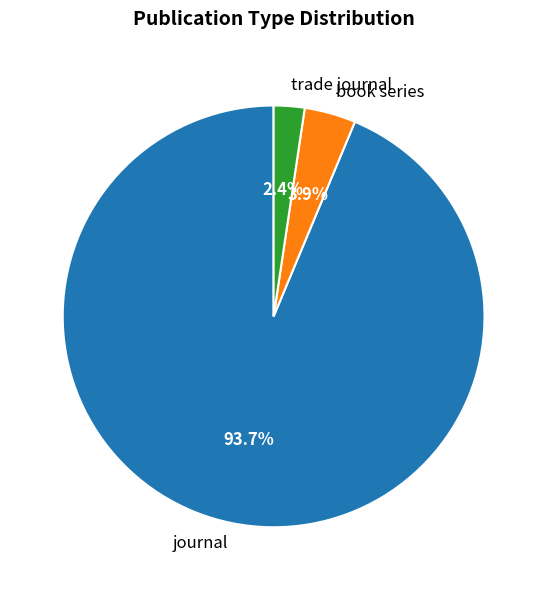

What percentage do trade journal and journal together represent?

96.1%